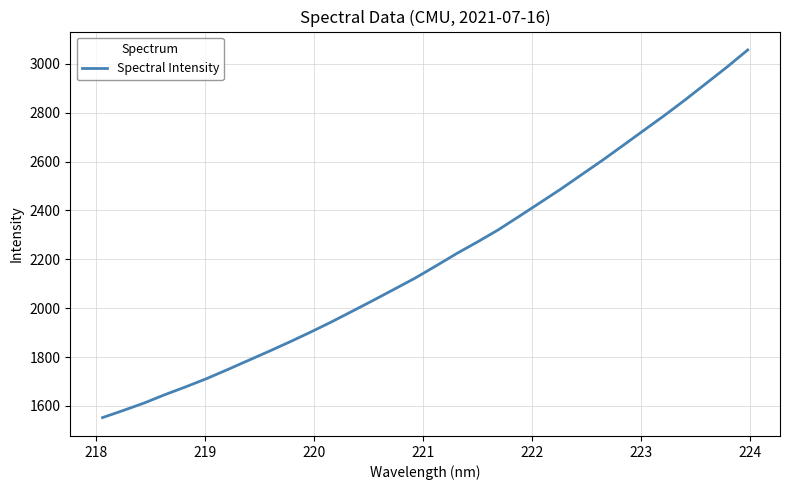

Is this an area chart (filled region under the line)?

No